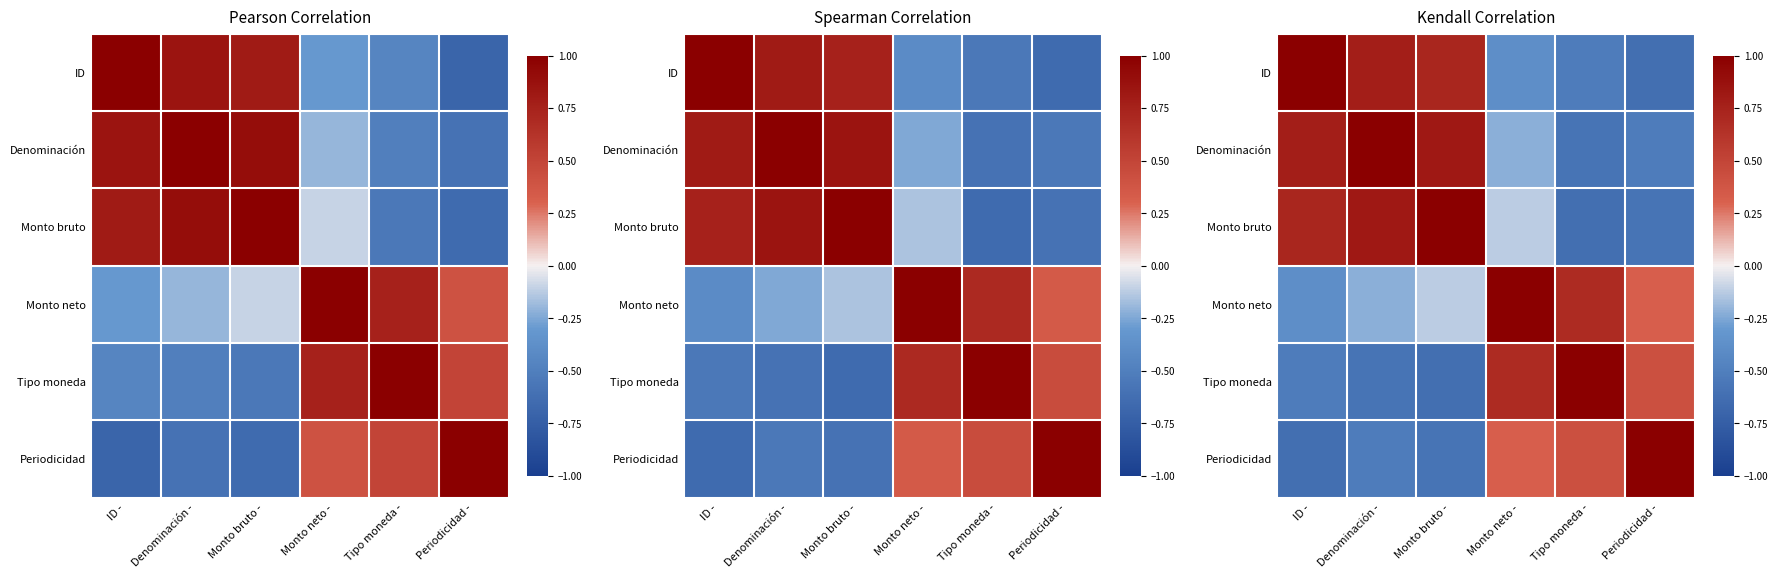

At which category does the chart reach its peak across all series?

ID -